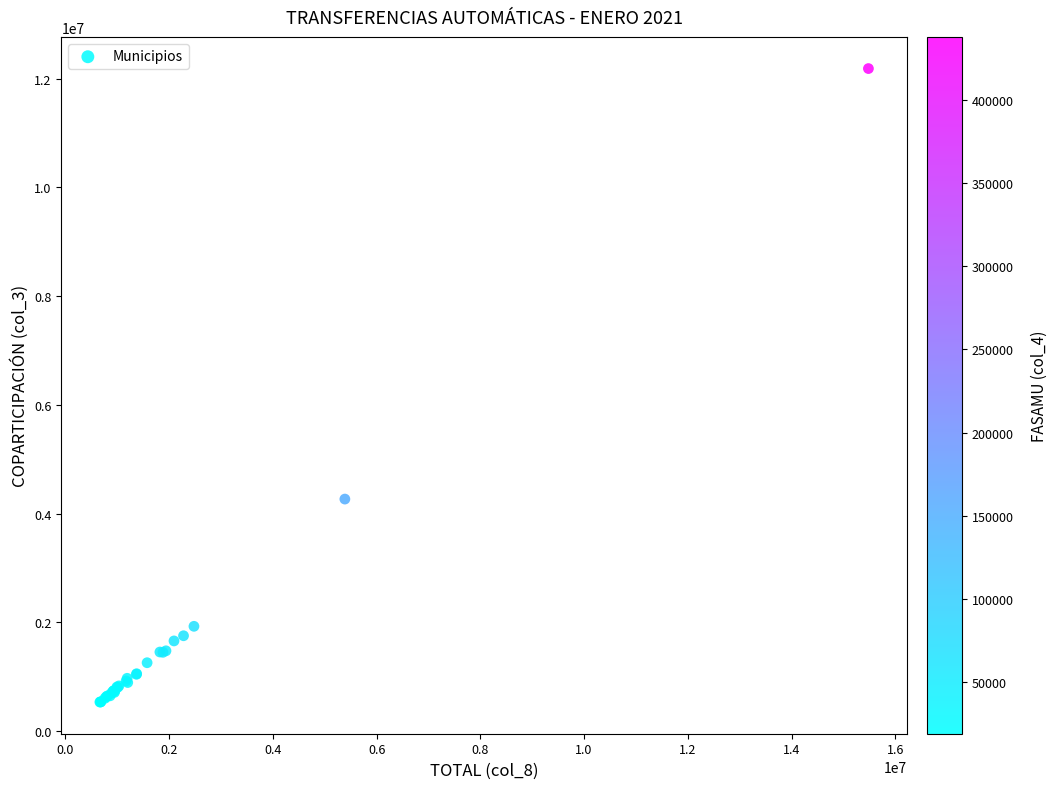

What Y value in the scatter plot is closest to 6359472?

4266753.5